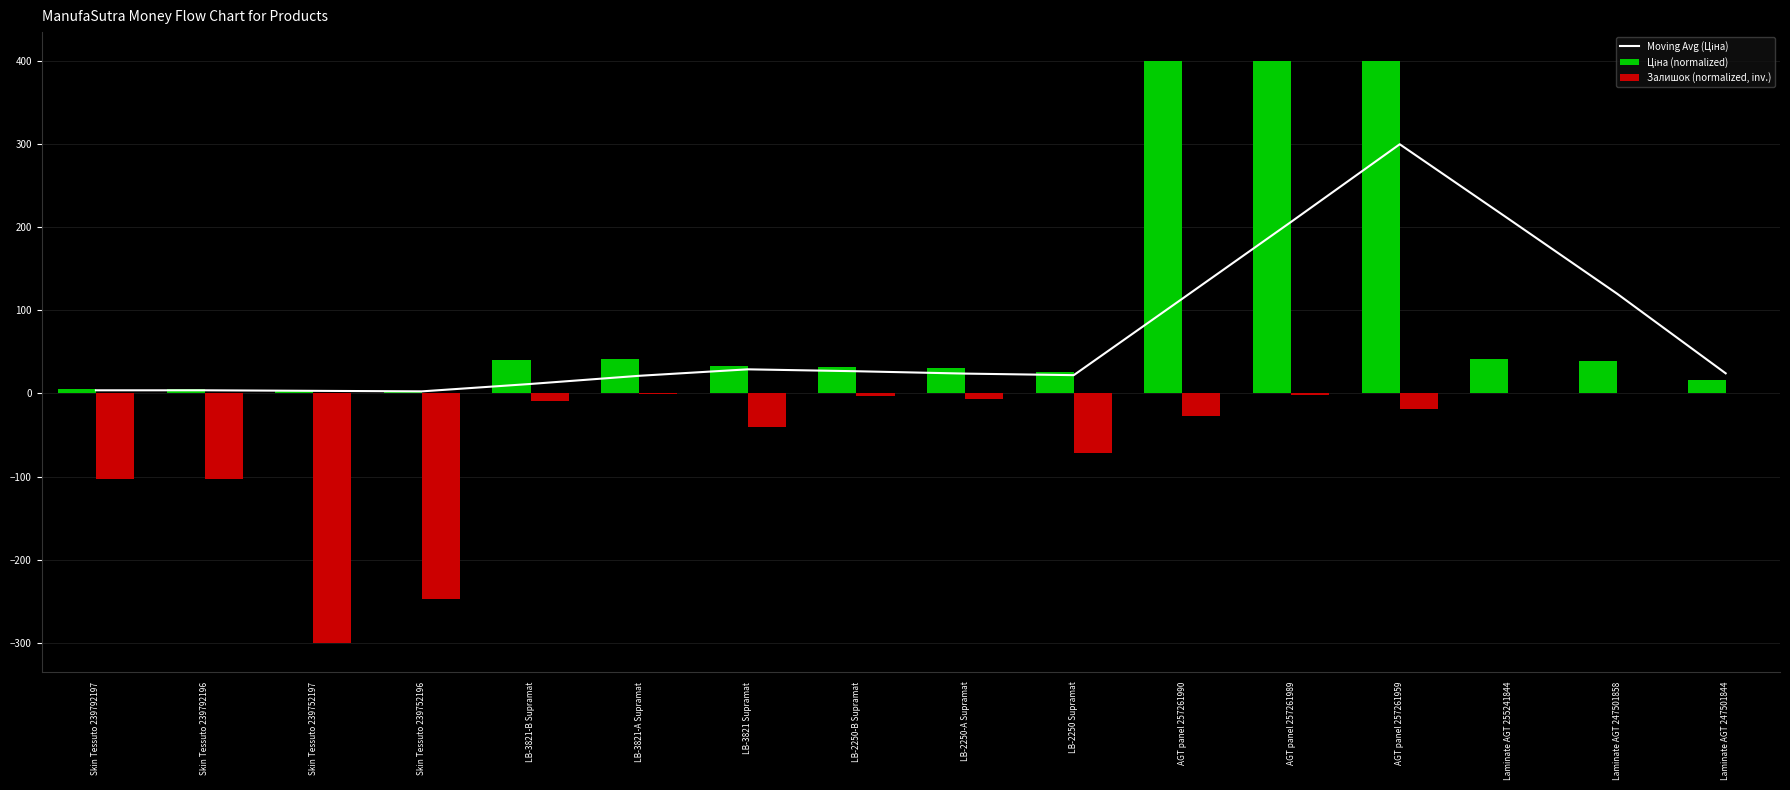

Count the number of data series in this chart.

3